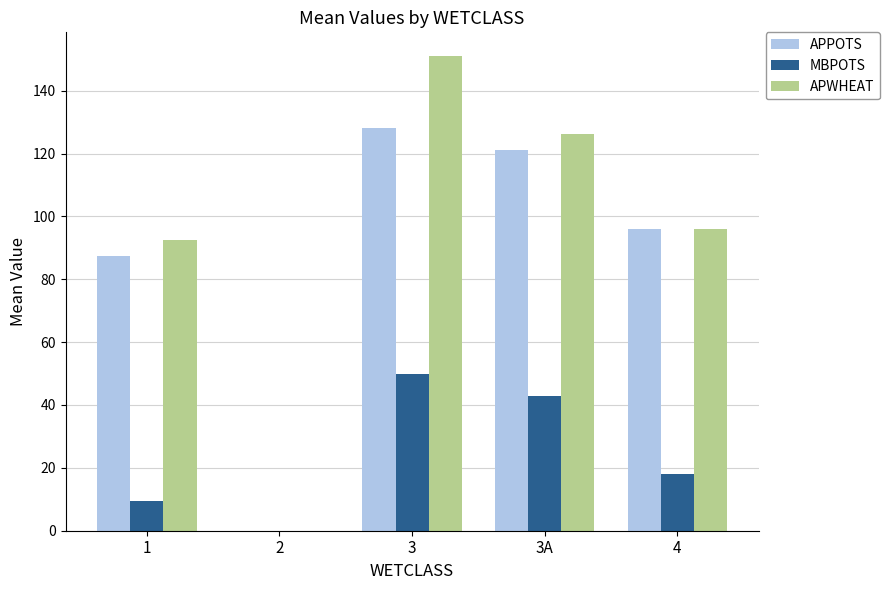

Which label corresponds to the largest value in the chart?

3